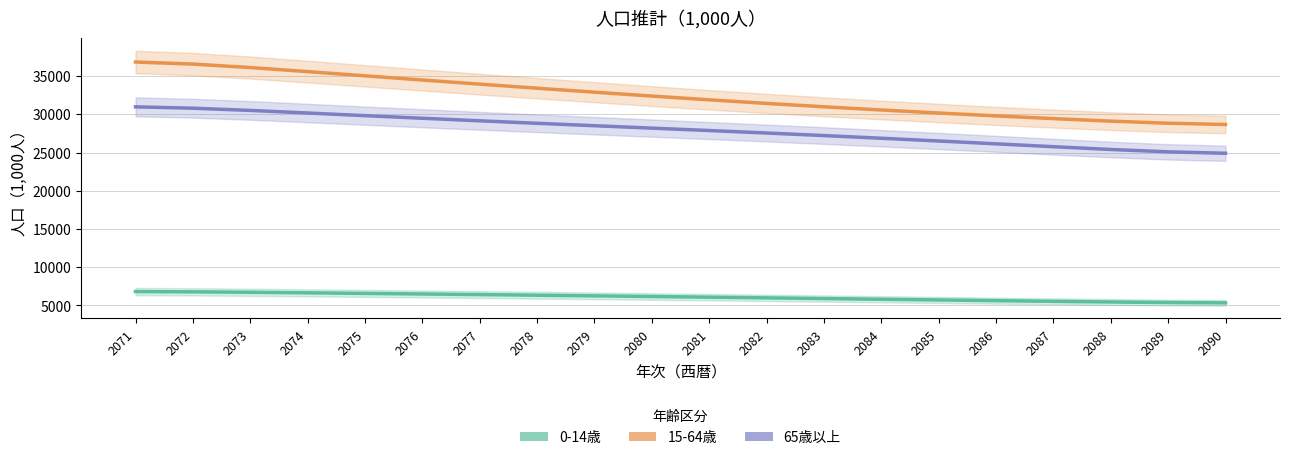

What are all the series names shown in the legend?

0-14歳, 15-64歳, 65歳以上